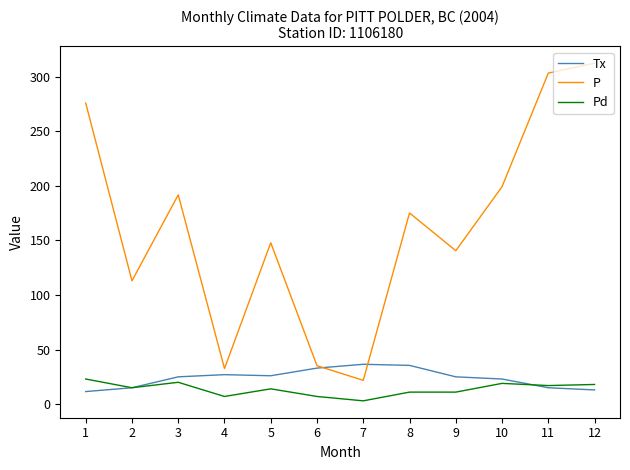

What is the maximum value shown in the chart?

312.5